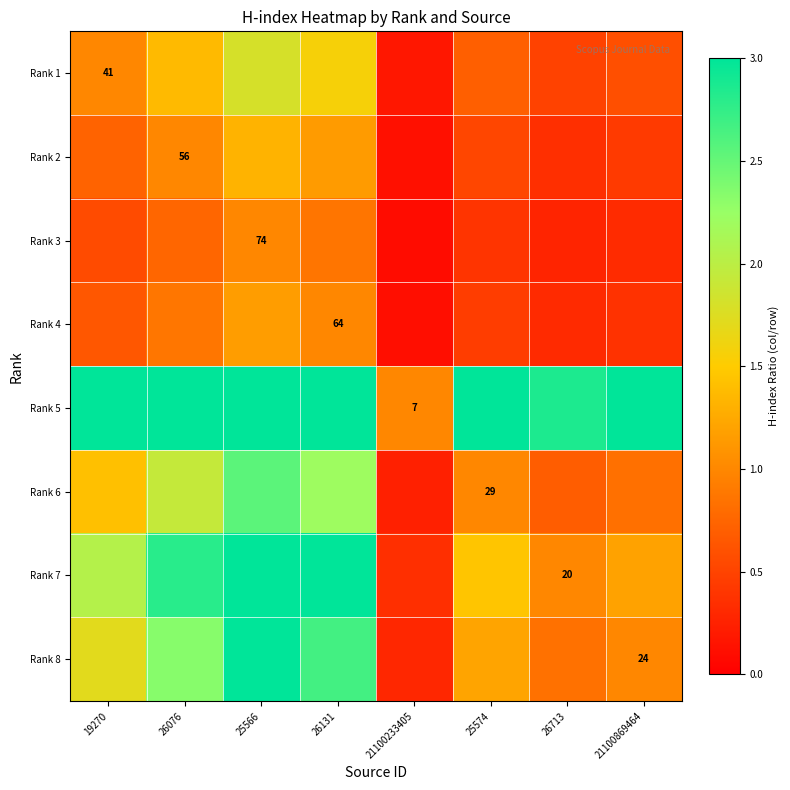

Which category has the highest value in the Rank 8 series?

25566